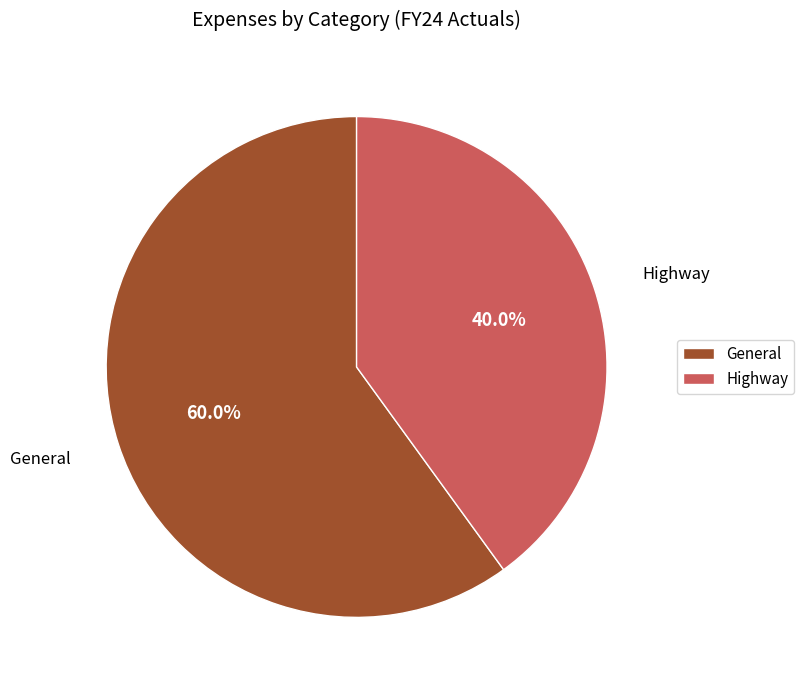

Does any single category account for the majority?

Yes